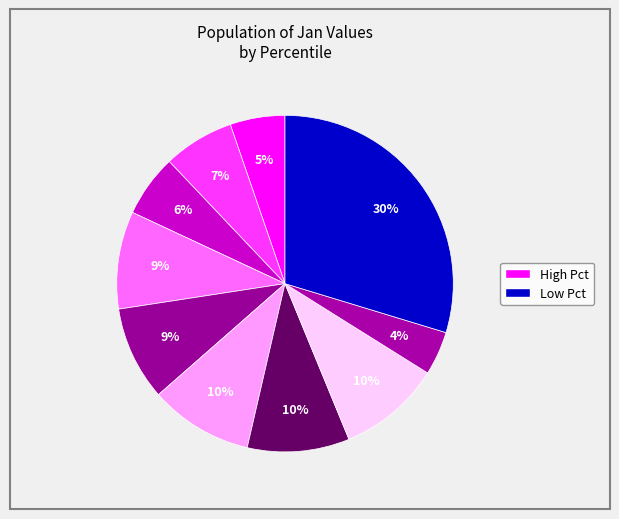

Count the number of slices in the pie.

10